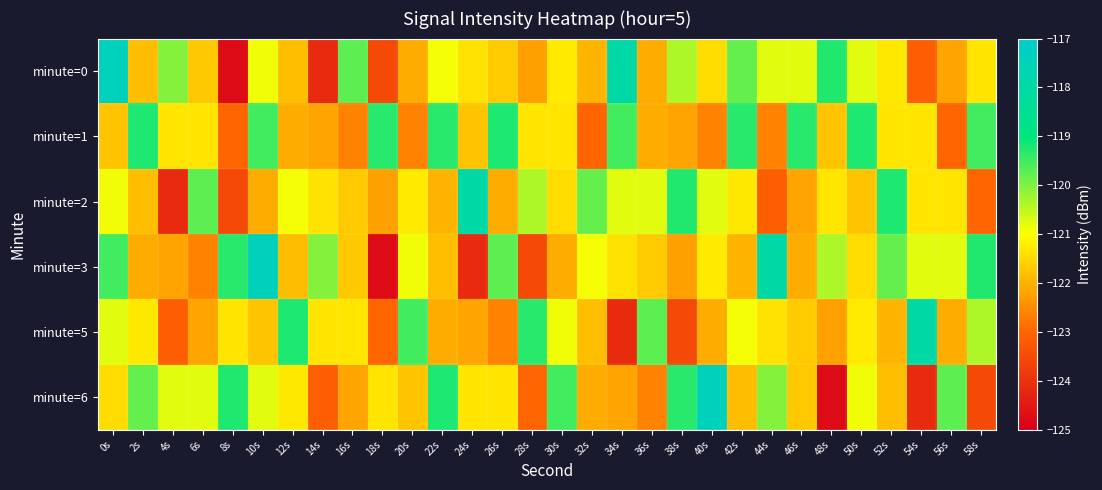

What is the spread (max minus min) of values at 48s?

5.5